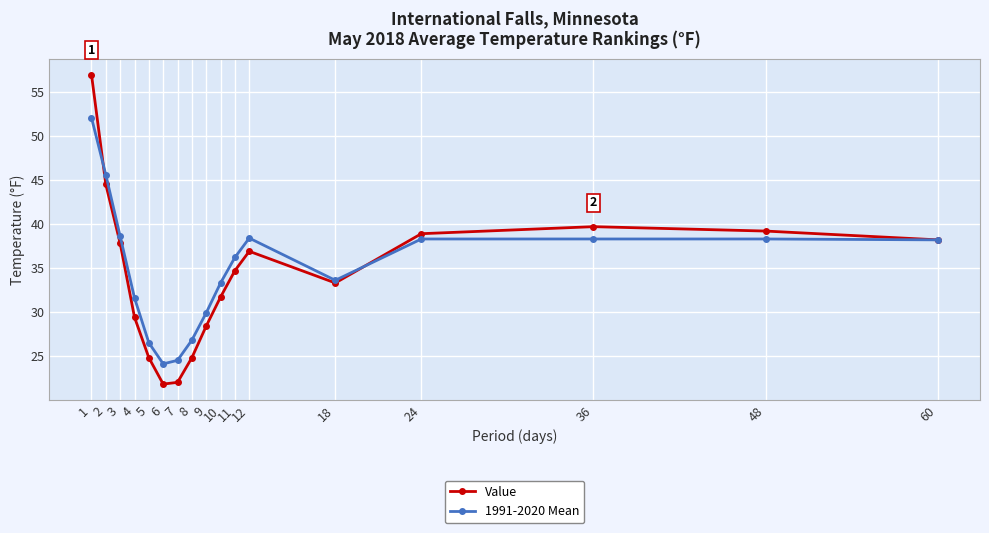

At how many categories does at least one series exceed 44?

2